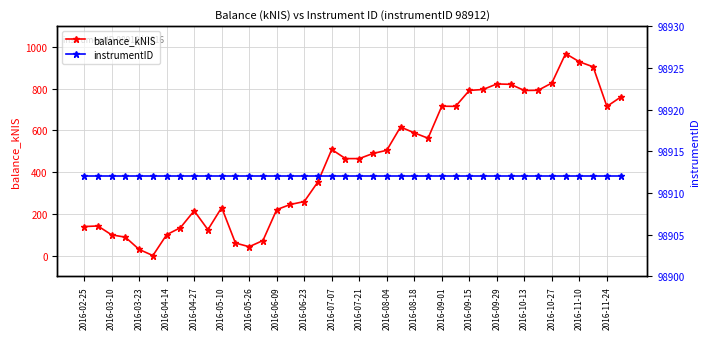

What is the highest value of the balance_kNIS series?

968.3